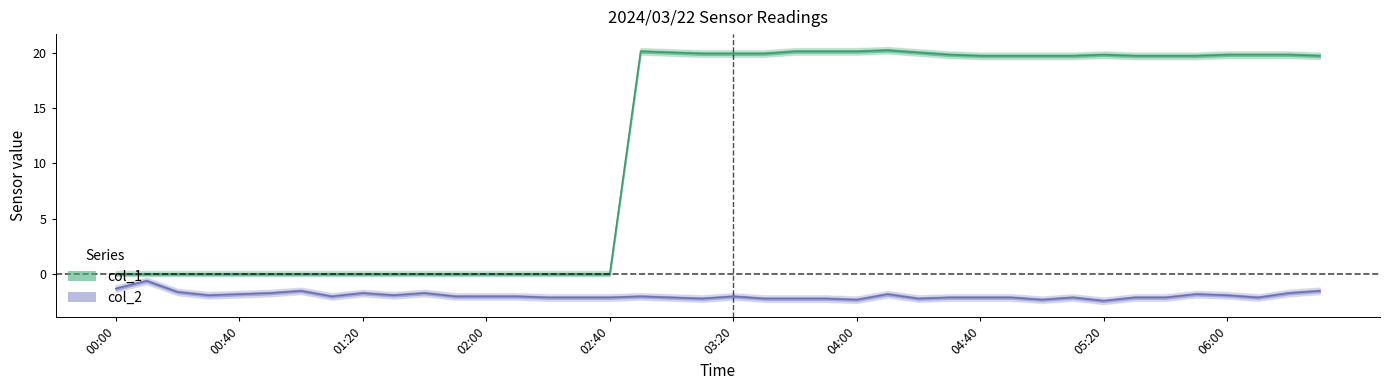

What position from the left is 01:40?

11